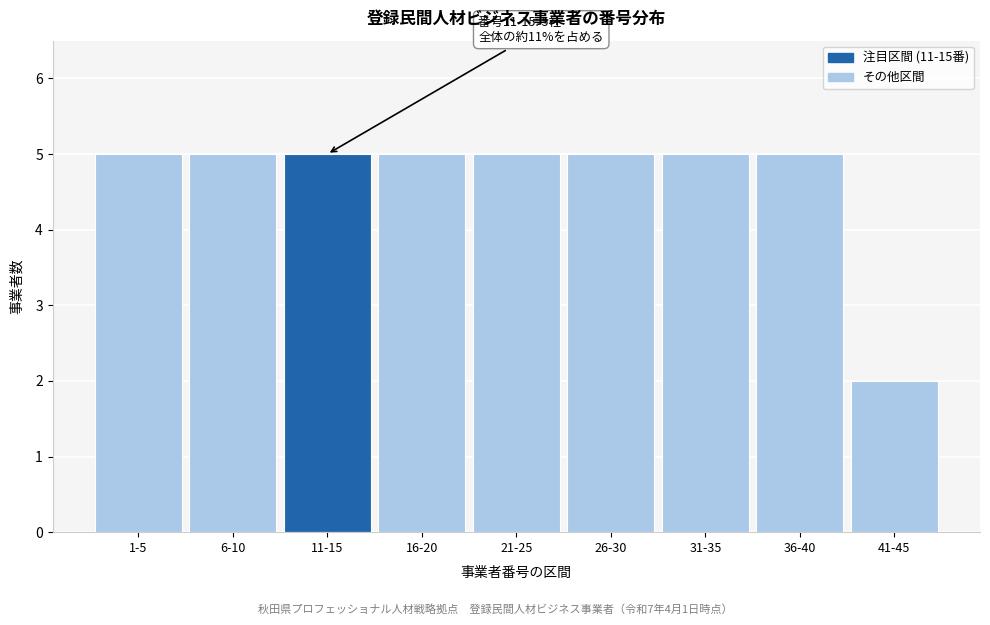

Reading right to left, list all the values displayed in this chart.

2	5	5	5	5	5	5	5	5